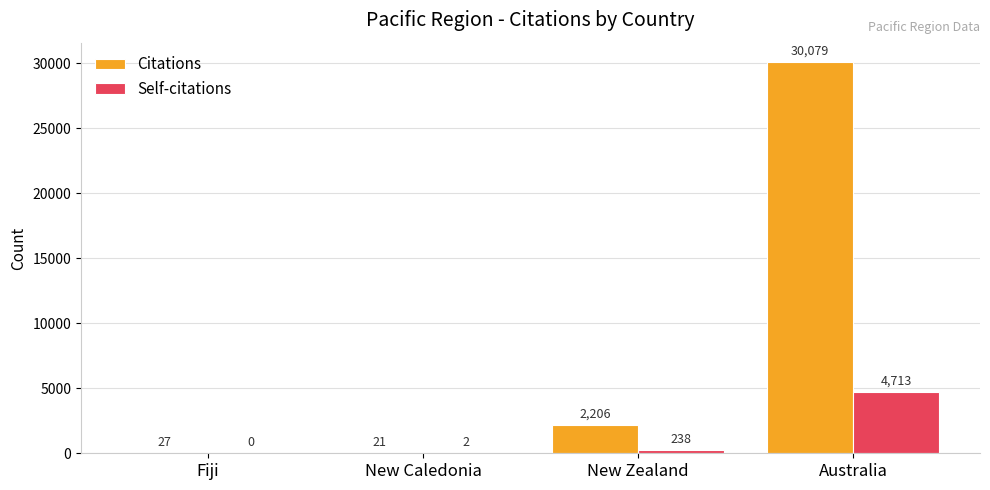

What is the sum of all Citations values?

32333